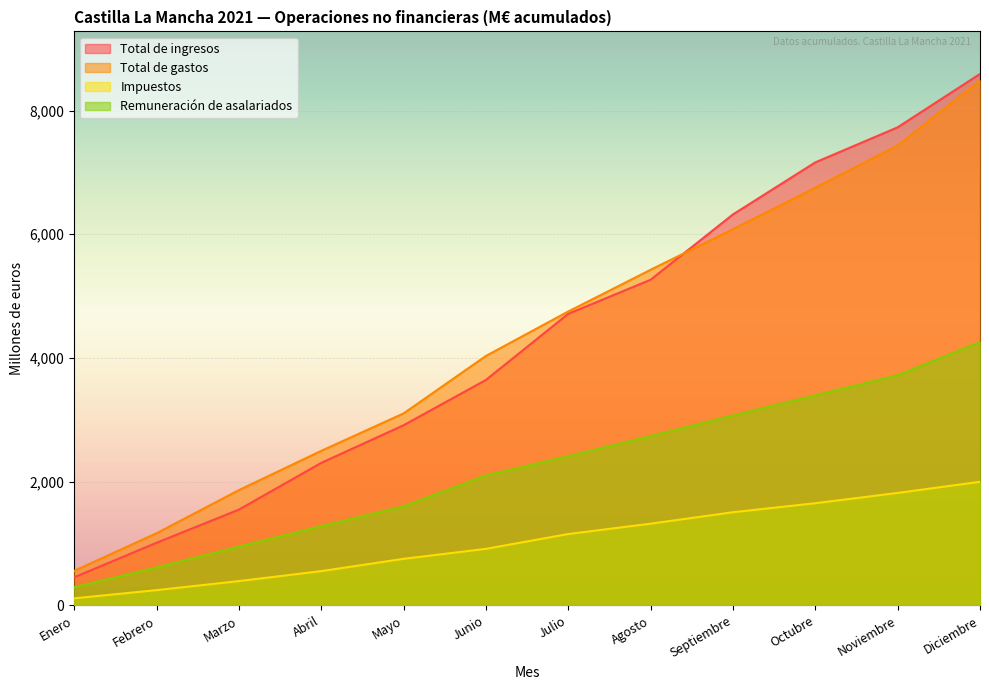

At how many categories does at least one series exceed 1001?

11